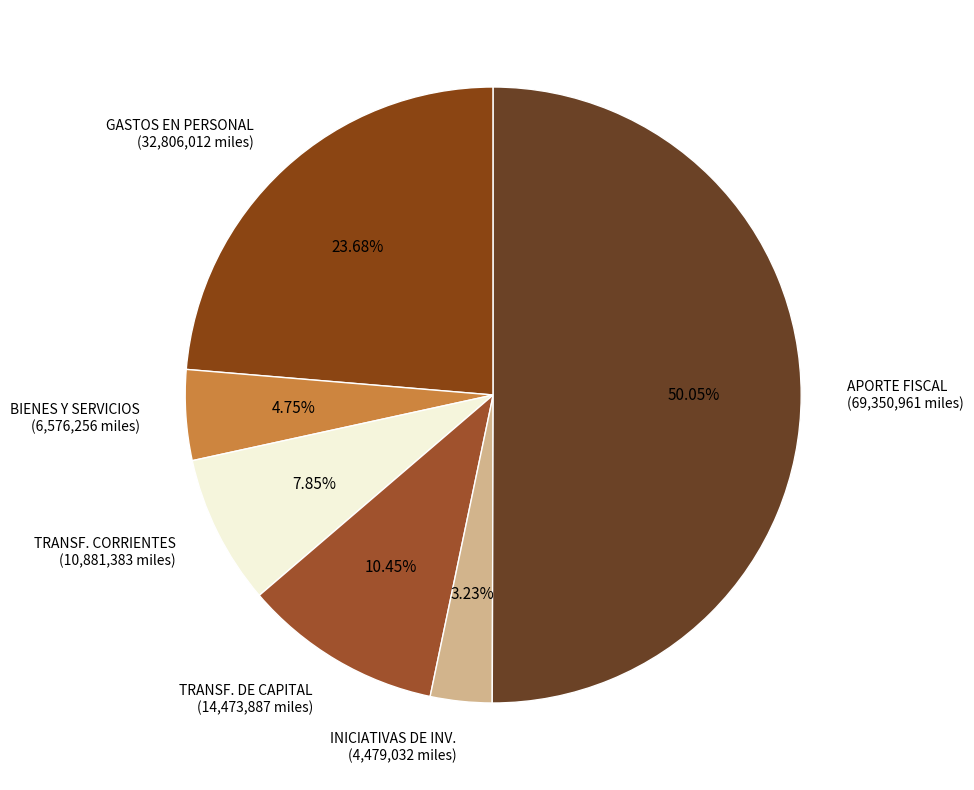

Count the number of slices in the pie.

6